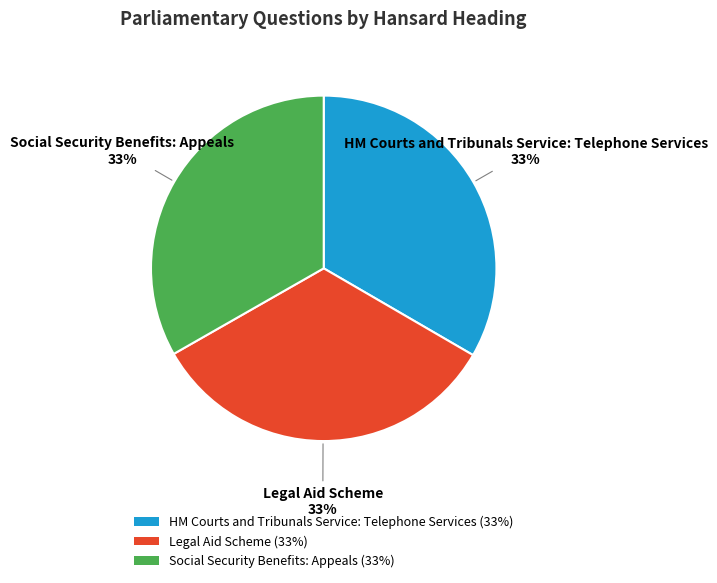

True or false: Social Security Benefits: Appeals accounts for 33% of the total.

True